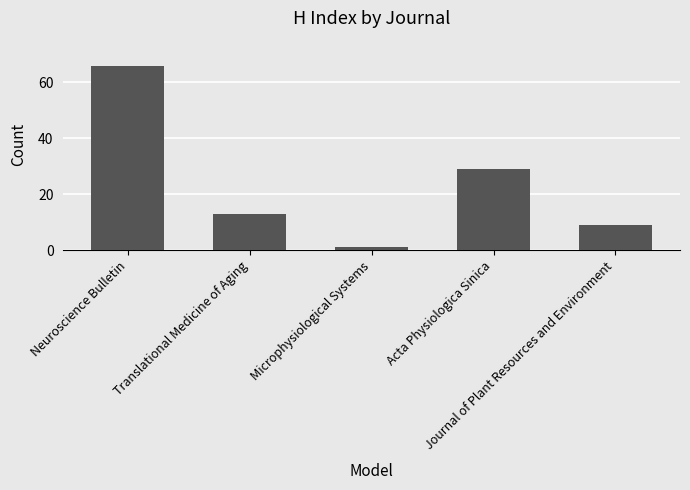

Where is the data nearest to the value 33?

Acta Physiologica Sinica